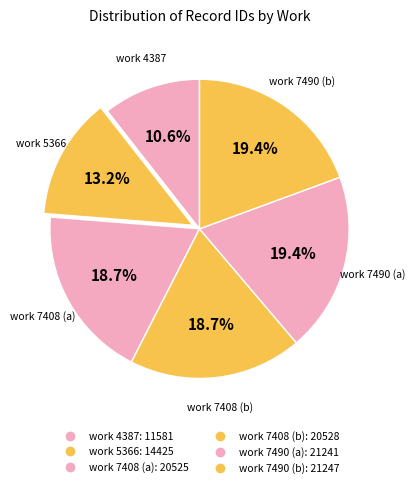

How many slices are in this pie chart?

6